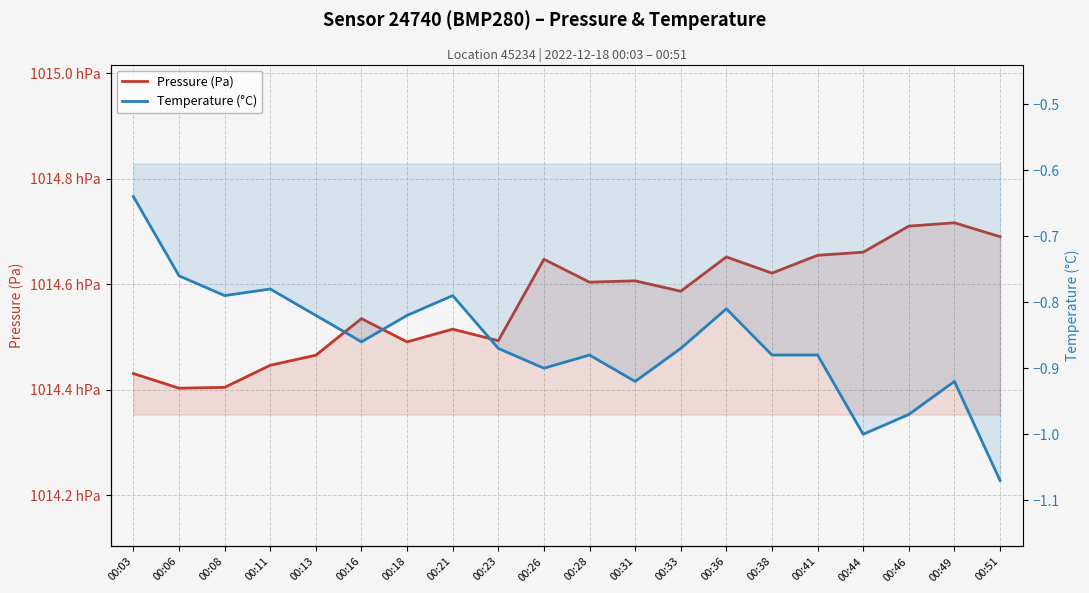

What is the greatest value displayed?

101471.6